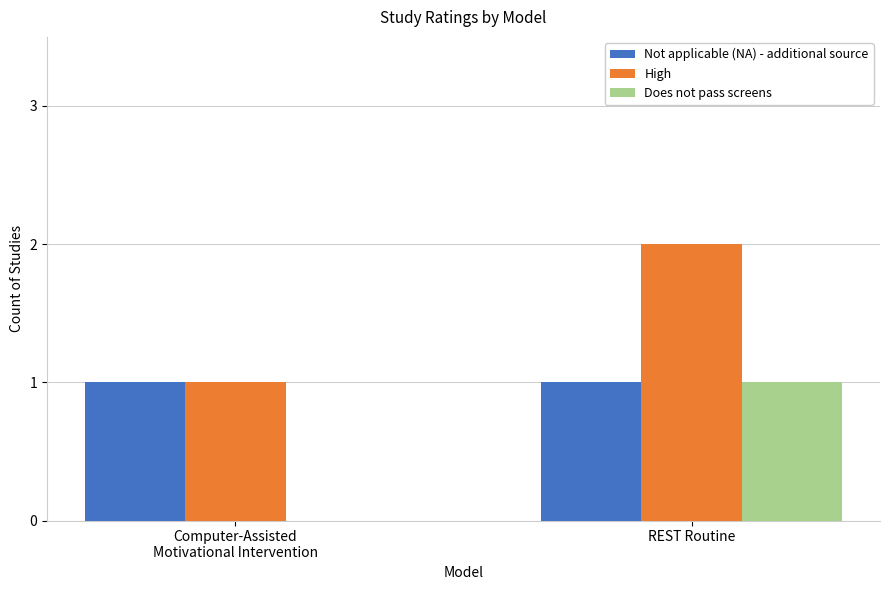

The value of Not applicable (NA) - additional source at REST Routine is 1. True or false?

True